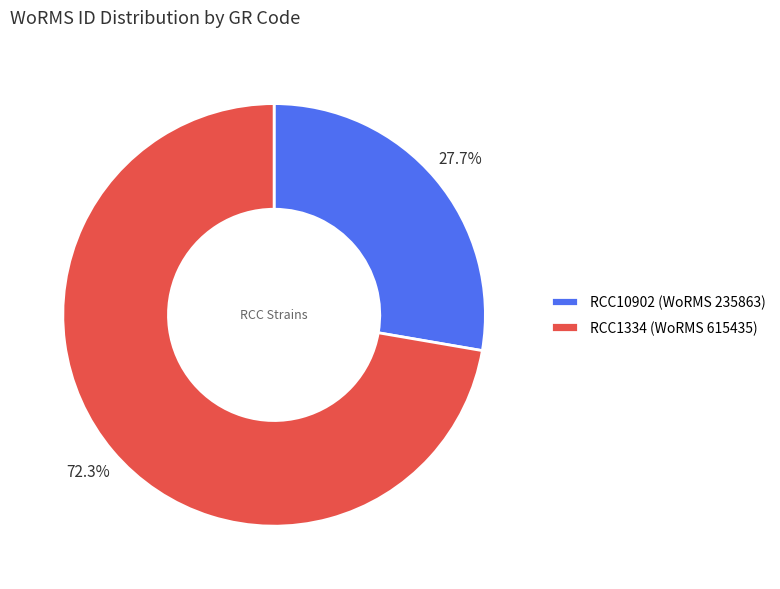

How many segments does this pie chart have?

2